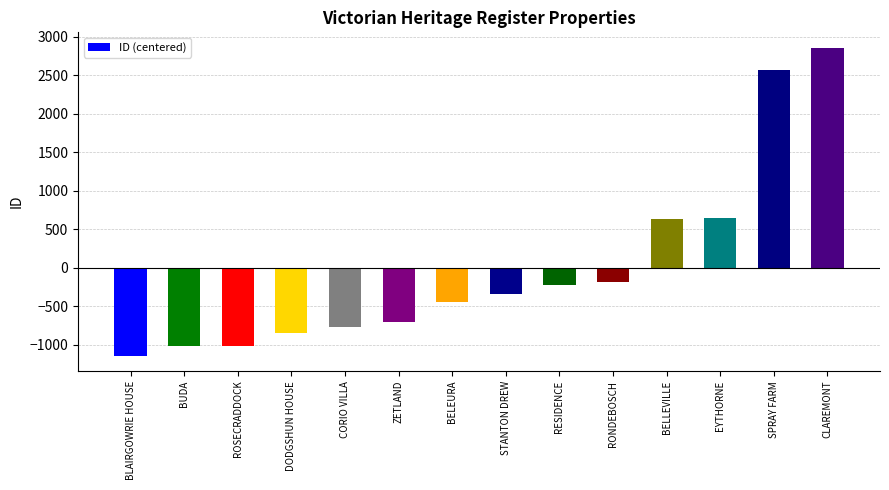

How many positive values are there?

4